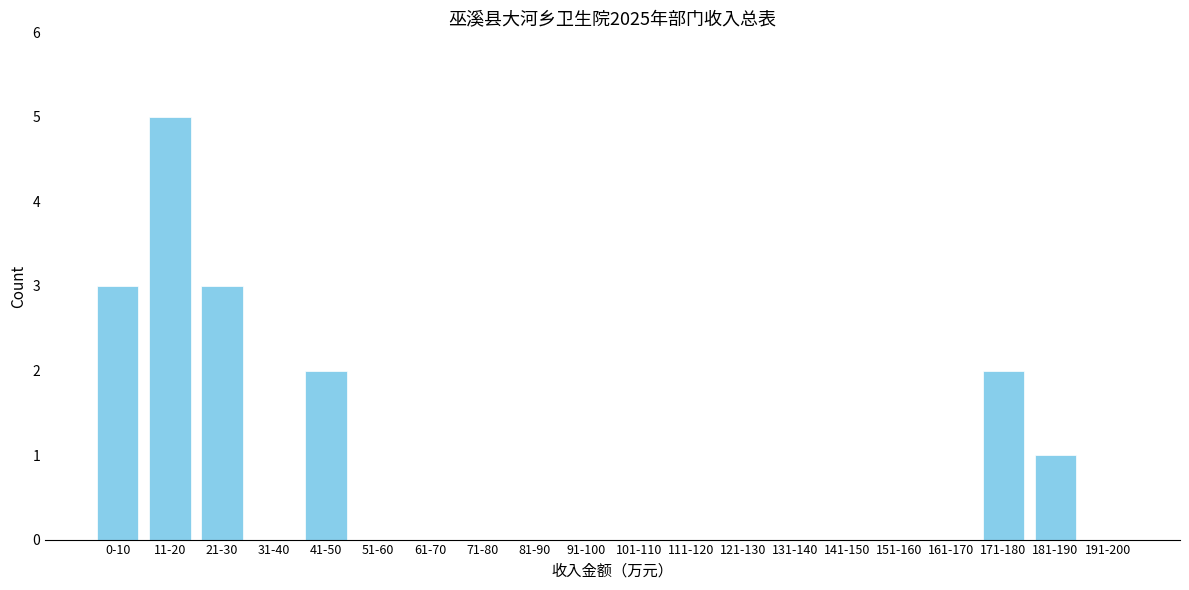

Reading left to right, transcribe all the data shown in this chart.

0-10=3	11-20=5	21-30=3	31-40=0	41-50=2	51-60=0	61-70=0	71-80=0	81-90=0	91-100=0	101-110=0	111-120=0	121-130=0	131-140=0	141-150=0	151-160=0	161-170=0	171-180=2	181-190=1	191-200=0